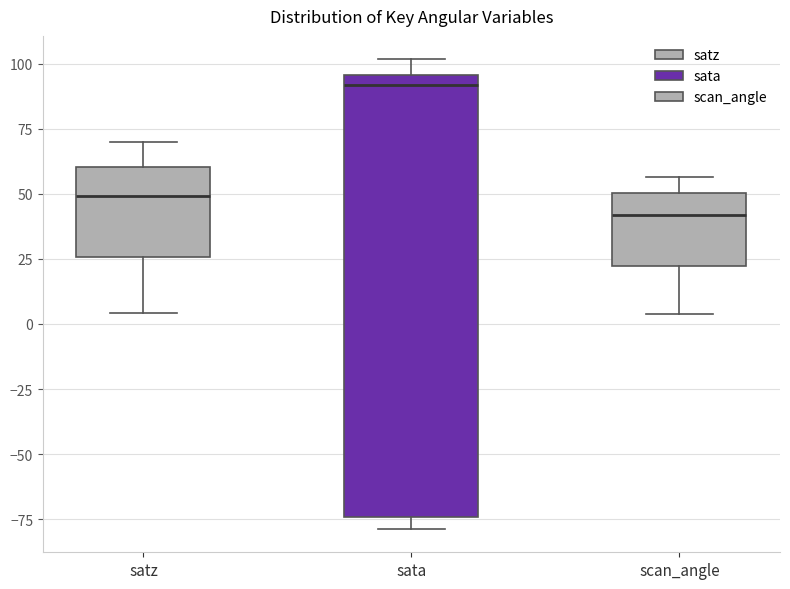

Reading left to right, transcribe this box plot: for each box, give where its median line is, the range the box spans, and where its two whiskers end, as read against the y-axis. The values are not printed on the chart, so give them approximately, as read against the axis.

satz: median 50, box 25 to 60, whiskers 5 to 70
sata: median 90, box -75 to 95, whiskers -80 to 100
scan_angle: median 40, box 20 to 50, whiskers 5 to 55